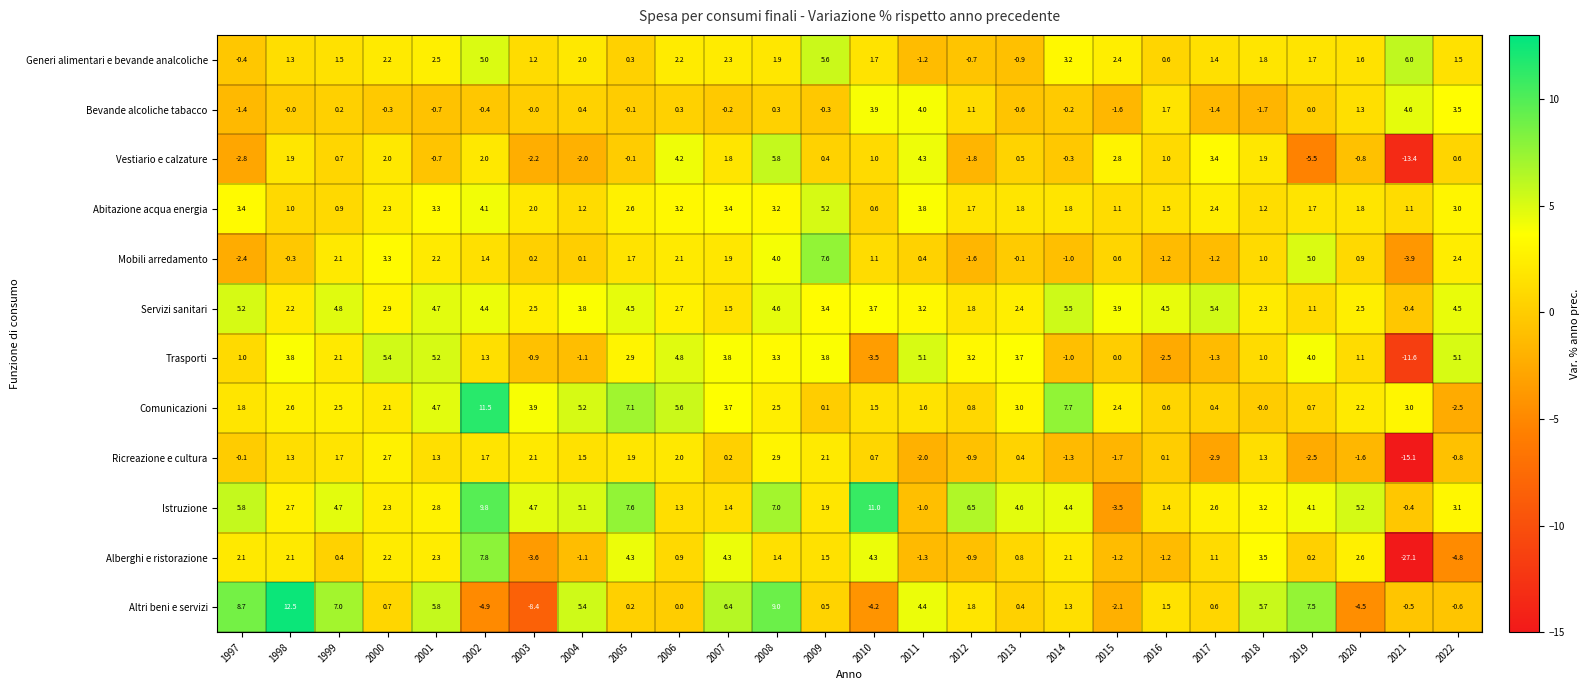

Which category has the highest value across all series?

1998